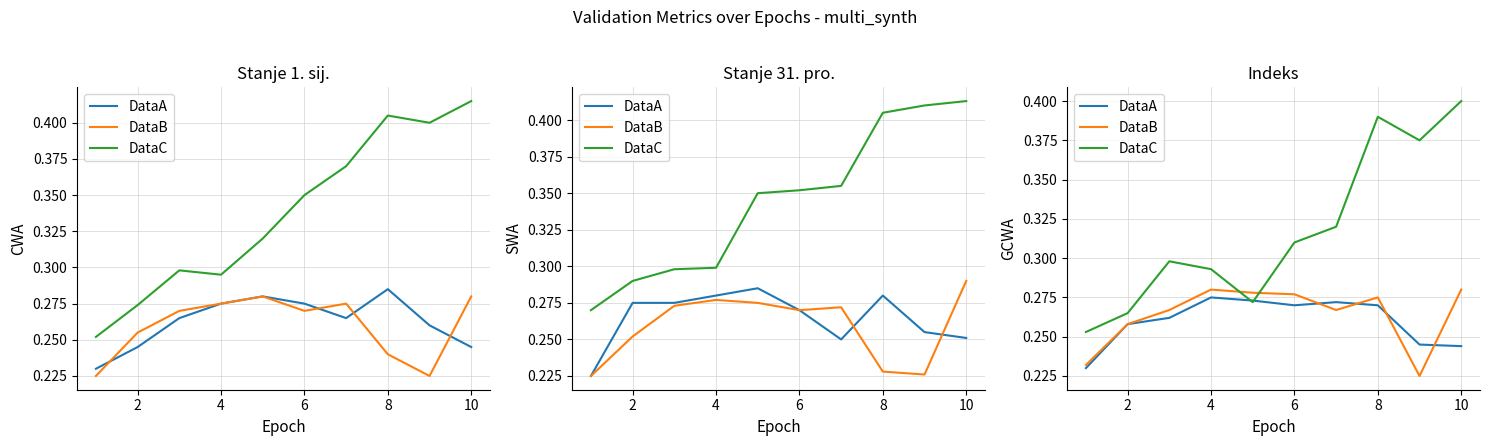

Reading left to right, list all the values displayed in this chart.

DataA: 0.2	0.3	0.3	0.3	0.3	0.3	0.3	0.3	0.2	0.2
DataB: 0.2	0.3	0.3	0.3	0.3	0.3	0.3	0.3	0.2	0.3
DataC: 0.3	0.3	0.3	0.3	0.3	0.3	0.3	0.4	0.4	0.4